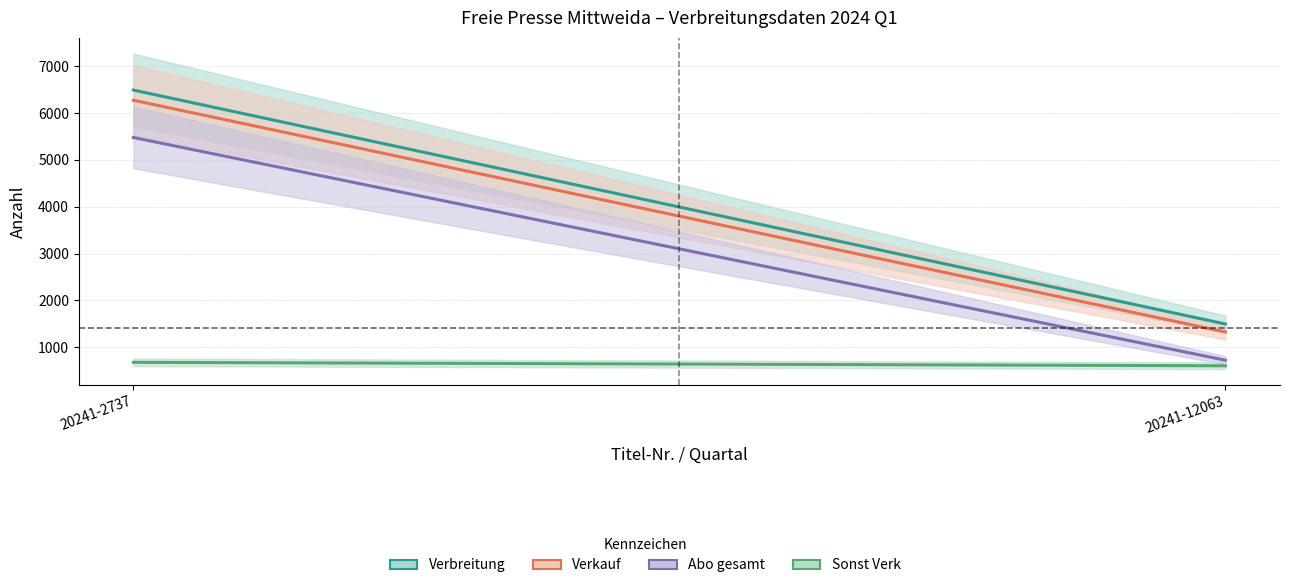

What is the sum of all Verbreitung values?

7986